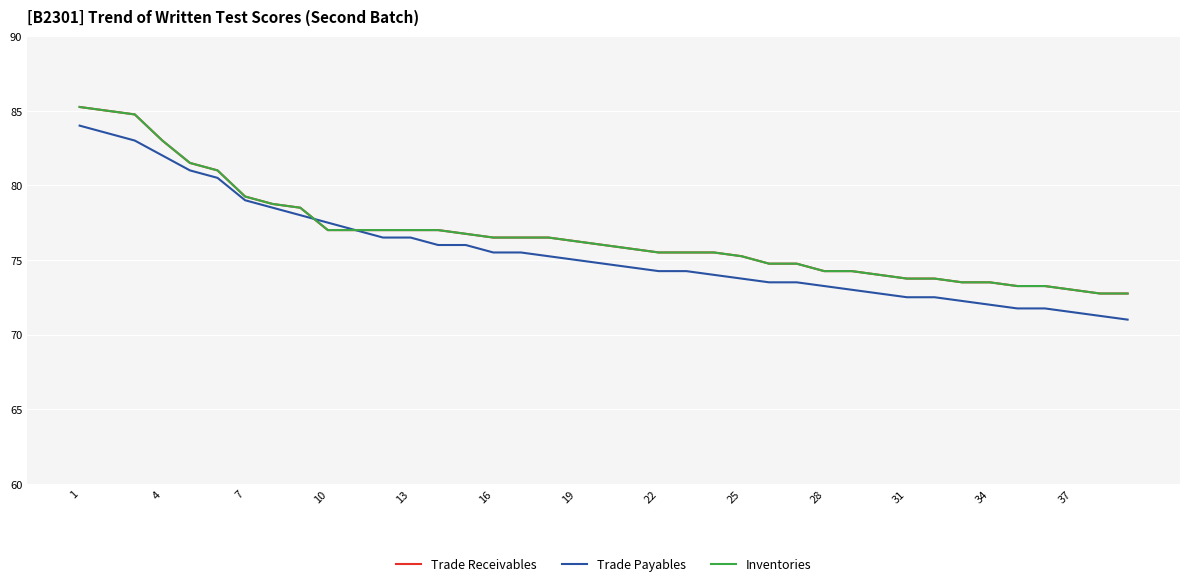

Is this an area chart (filled region under the line)?

No